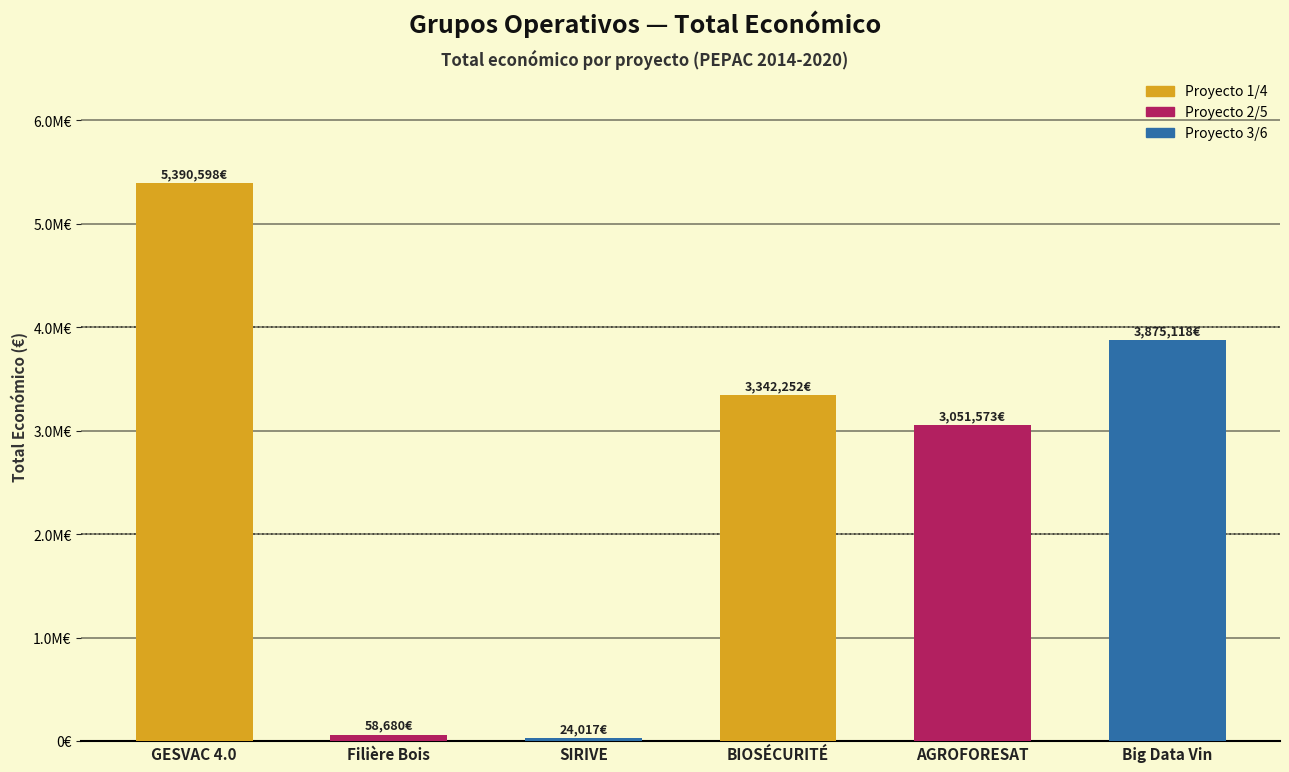

Which category has the highest value across all series?

GESVAC 4.0